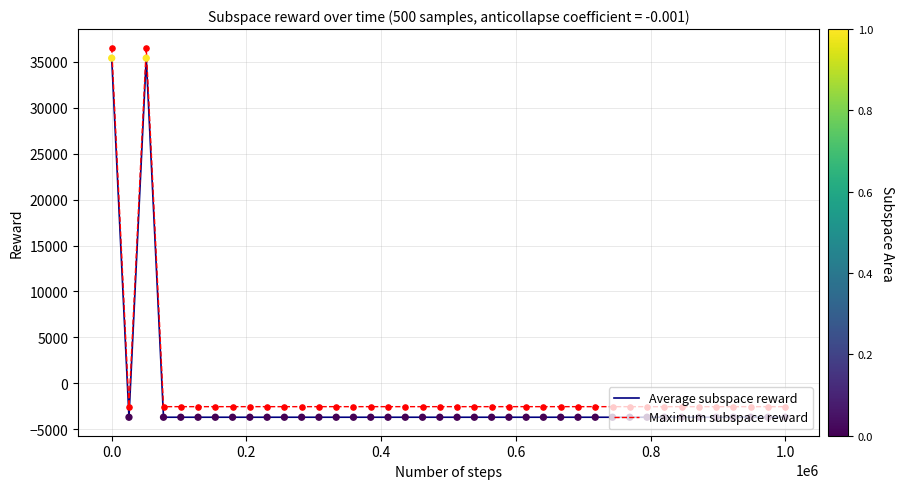

What is the lowest value of the Maximum subspace reward series?

-2528.5